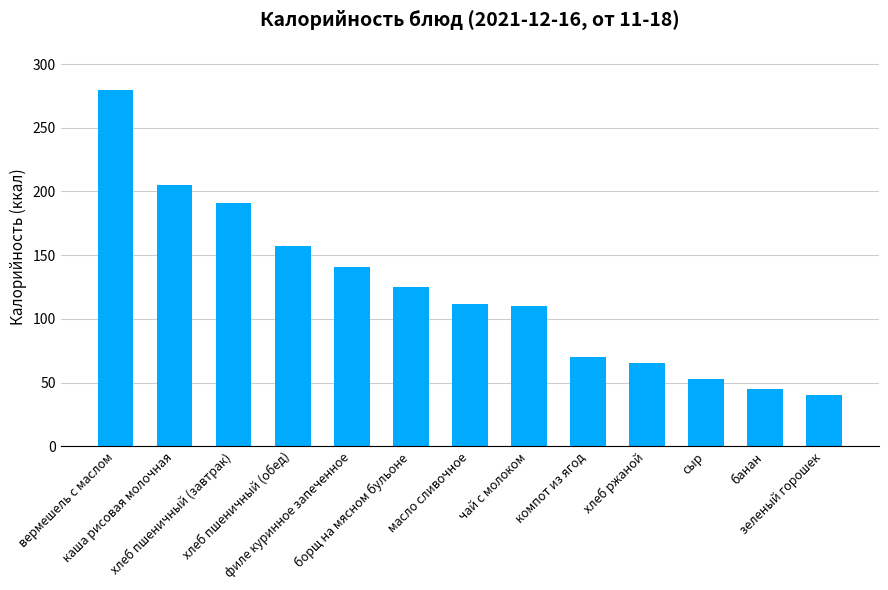

What is the value of the 7th bar from the left?

112